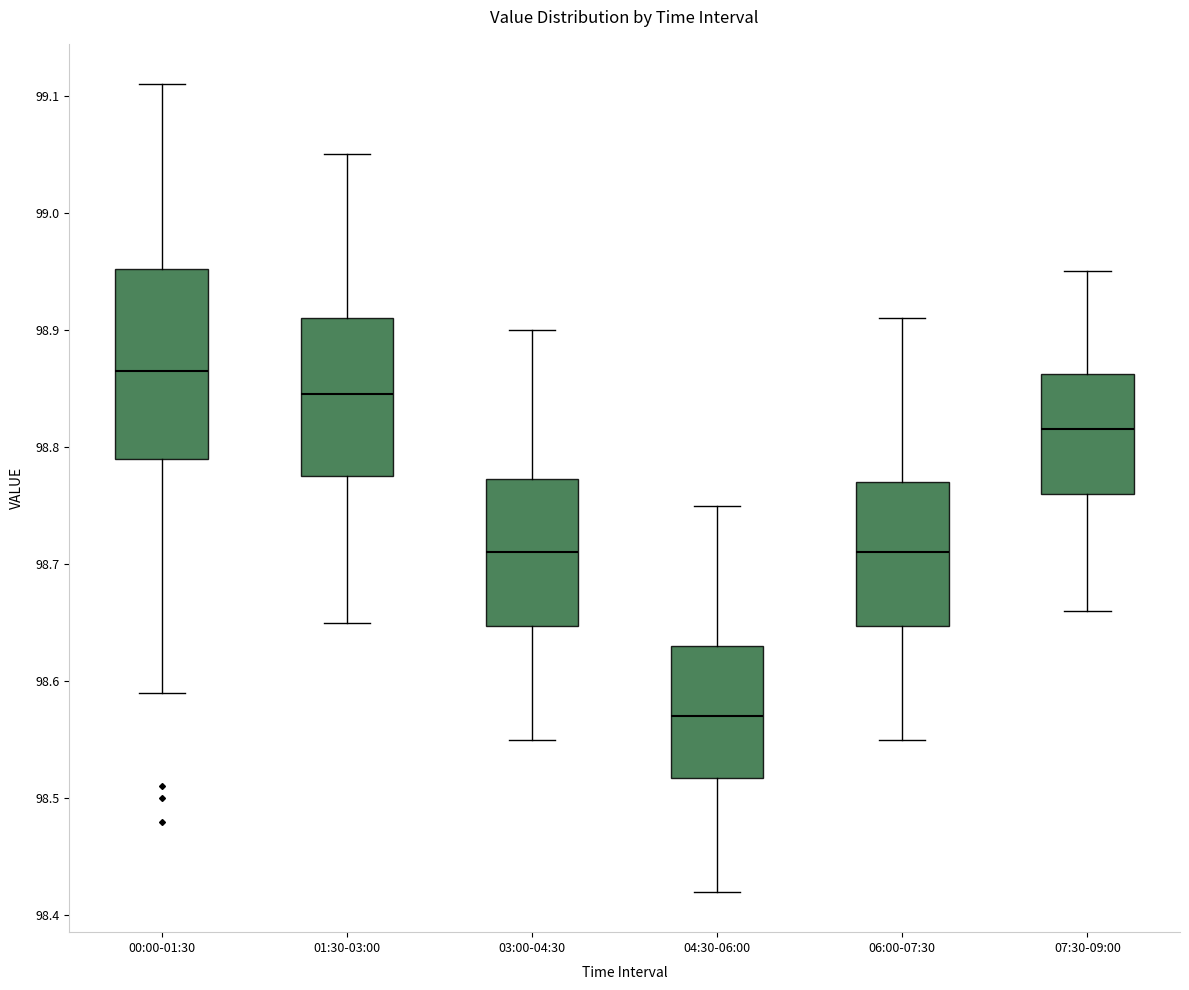

Reading left to right, transcribe this box plot: for each box, give where its median line is, the range the box spans, and where its two whiskers end, as read against the y-axis. The values are not printed on the chart, so give them approximately, as read against the axis.

00:00-01:30: median 98.87, box 98.79 to 98.95, whiskers 98.59 to 99.11
01:30-03:00: median 98.85, box 98.78 to 98.91, whiskers 98.65 to 99.05
03:00-04:30: median 98.71, box 98.65 to 98.77, whiskers 98.55 to 98.90
04:30-06:00: median 98.57, box 98.52 to 98.63, whiskers 98.42 to 98.75
06:00-07:30: median 98.71, box 98.65 to 98.77, whiskers 98.55 to 98.91
07:30-09:00: median 98.82, box 98.76 to 98.86, whiskers 98.66 to 98.95